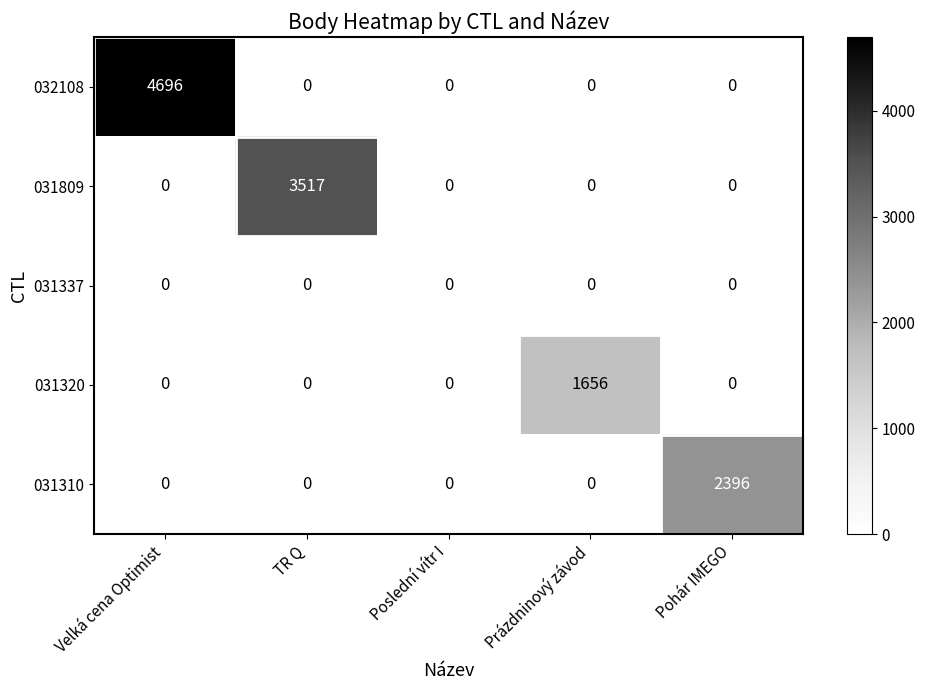

Which series has the widest spread of values?

032108